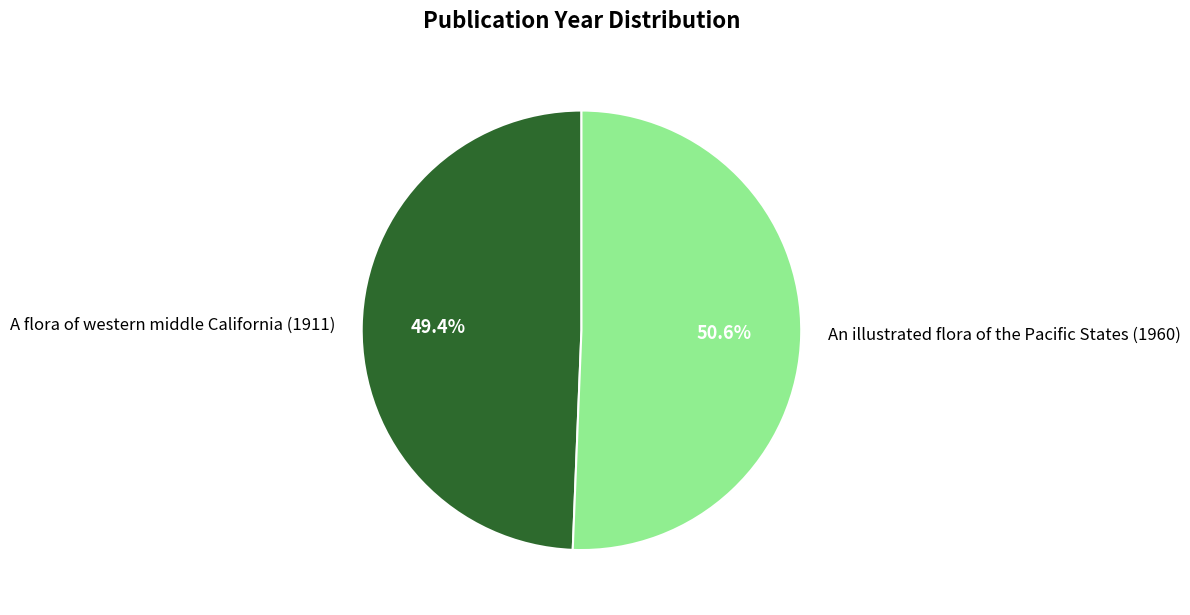

Which has a higher value, An illustrated flora of the Pacific States (1960) or A flora of western middle California (1911)?

An illustrated flora of the Pacific States (1960)